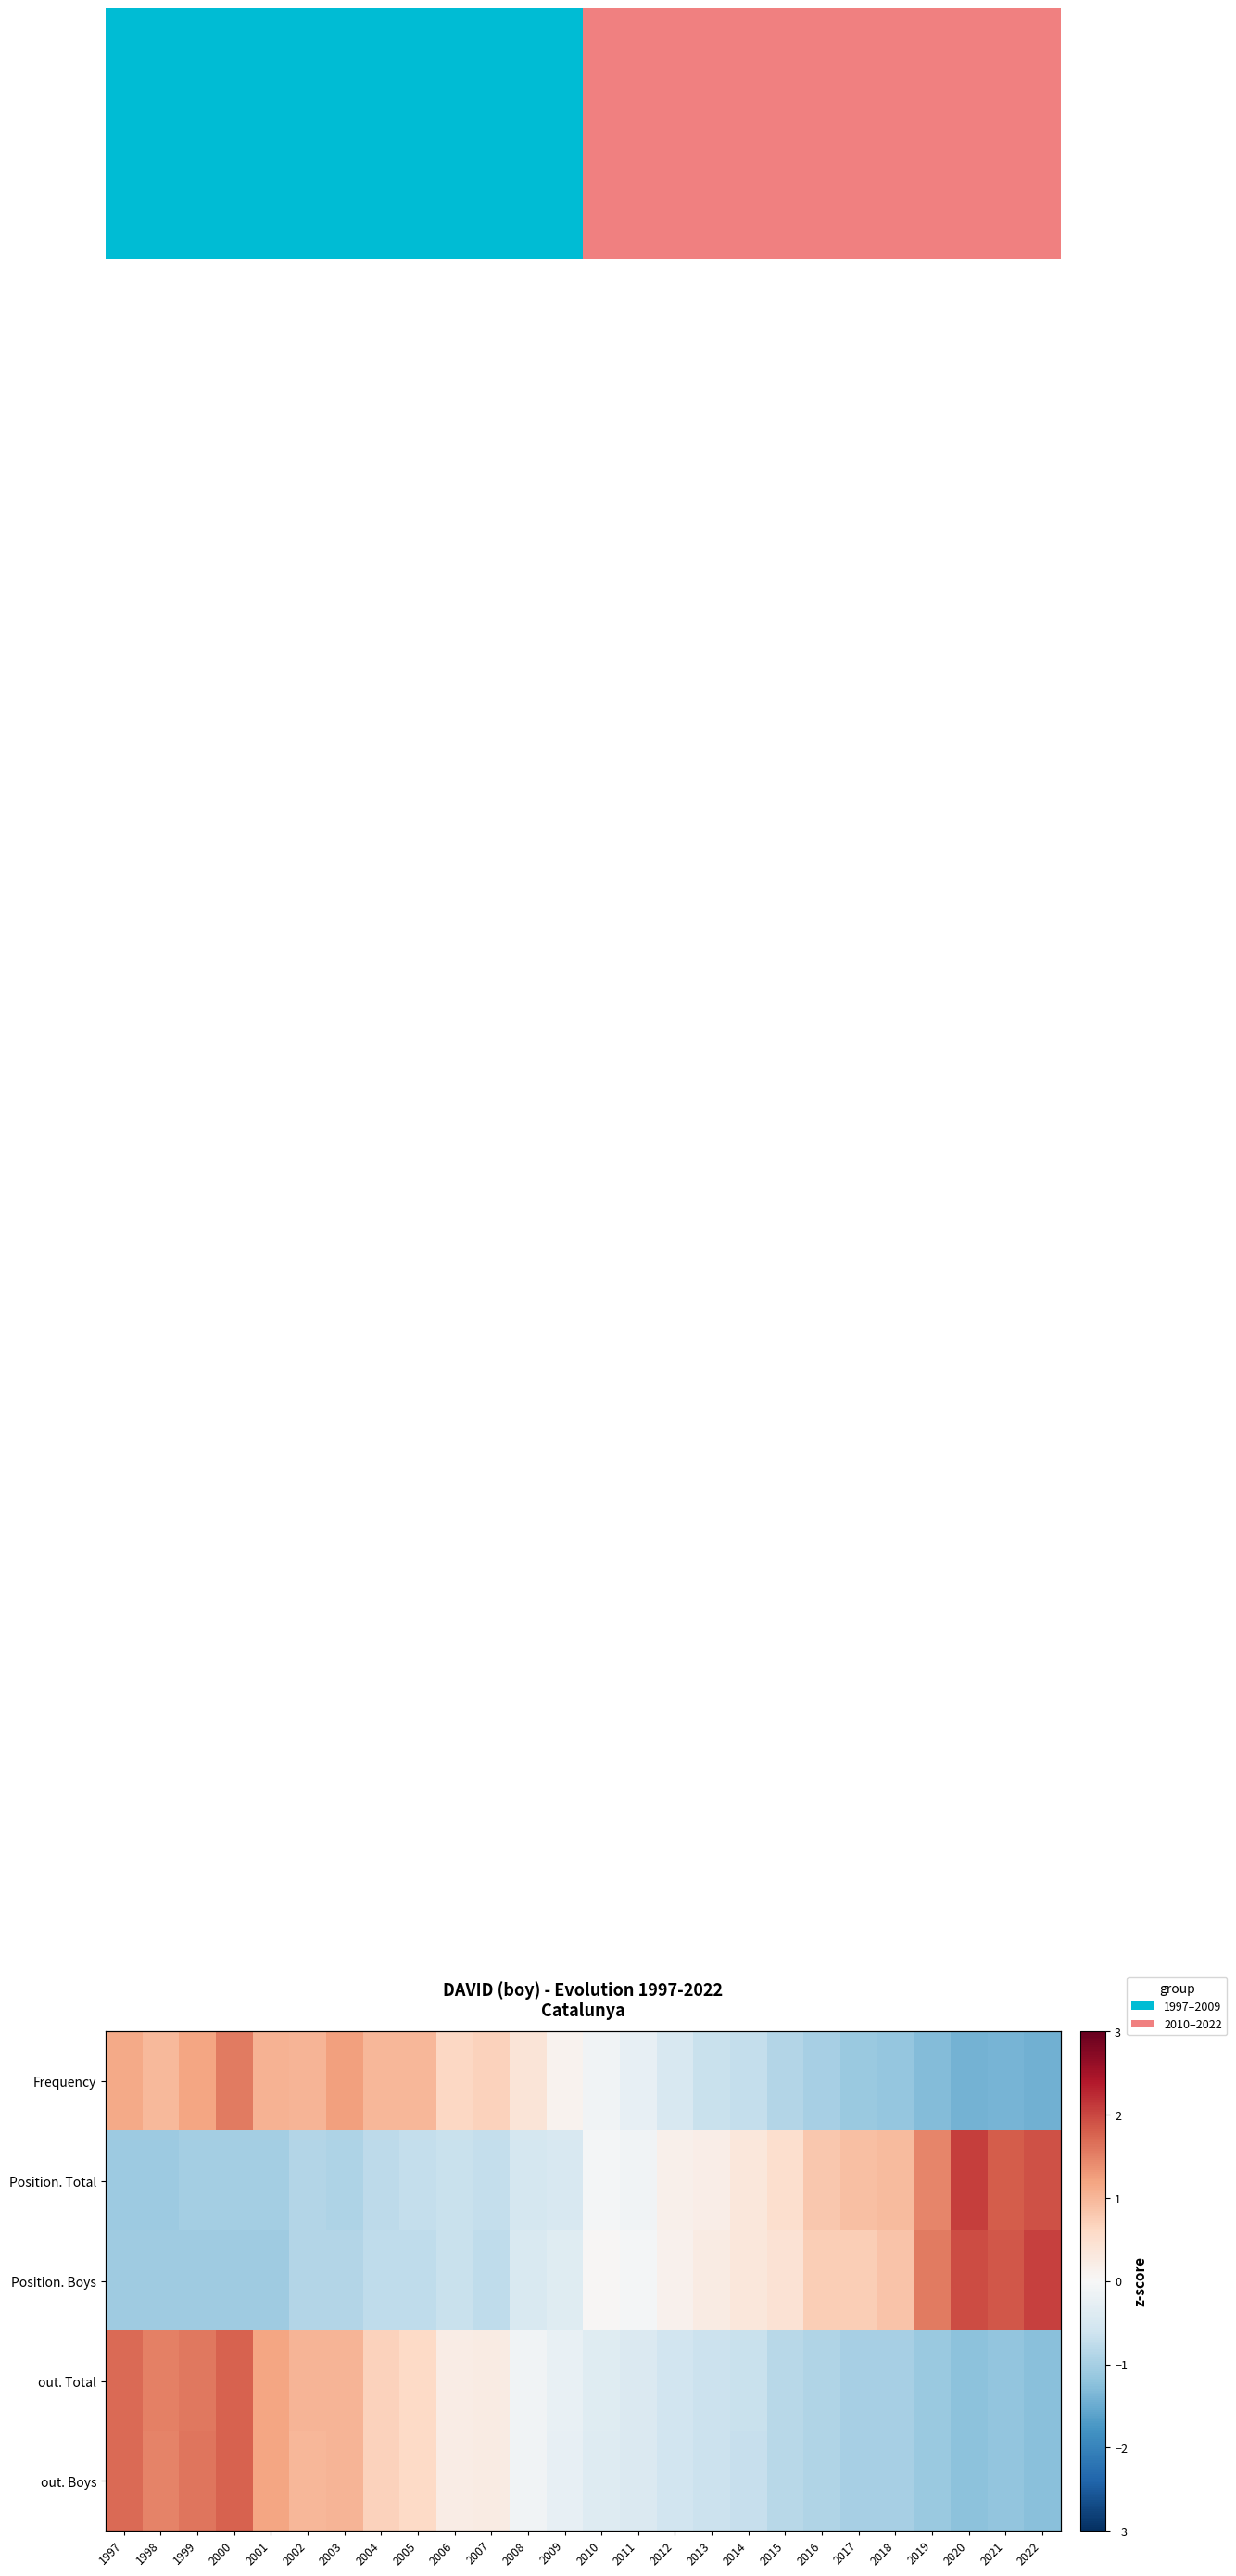

List the series in order of their peak value, highest first.

Position. Total, Position. Boys, out. Boys, out. Total, Frequency